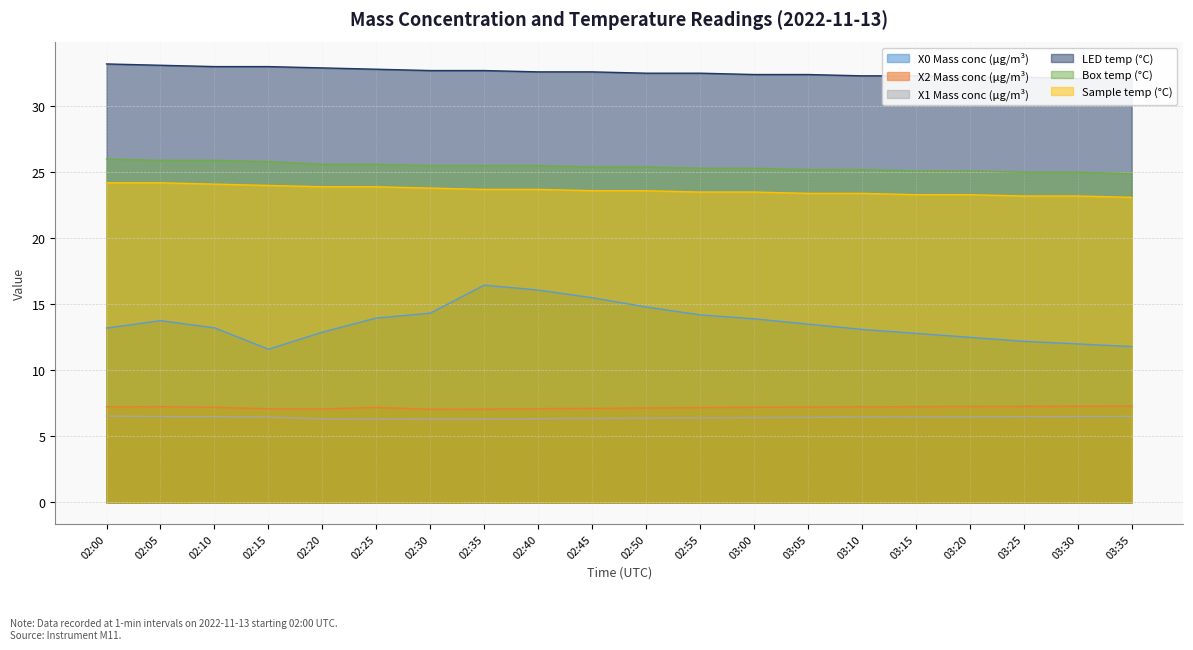

True or false: X0 Mass conc (μg/m³) and X2 Mass conc (μg/m³) cross at least once.

False